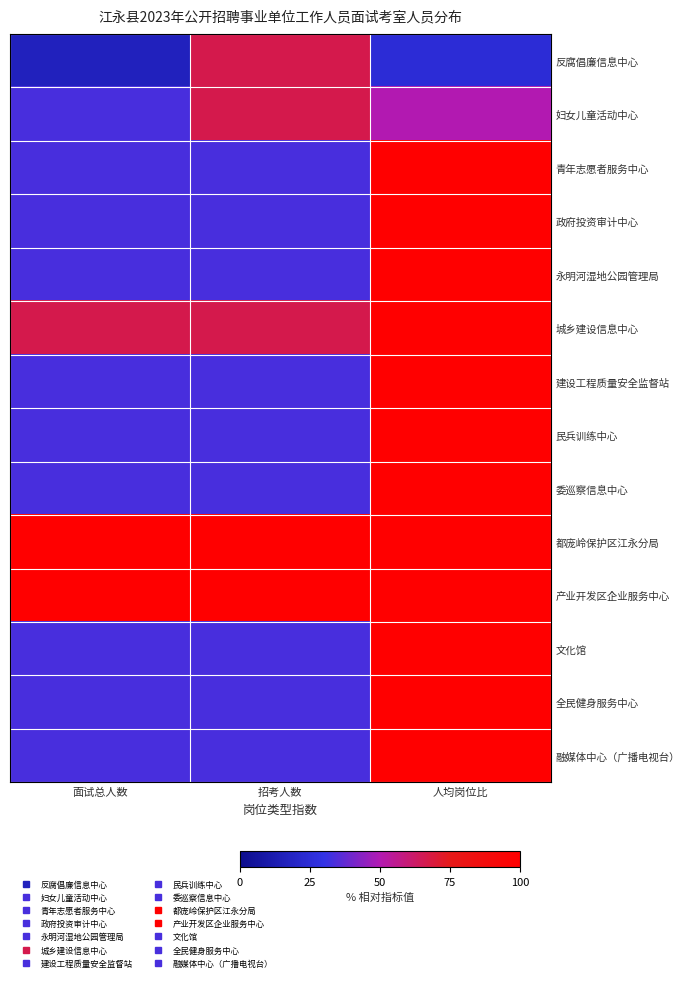

What is the total value across all series at 人均岗位比?

1275.0